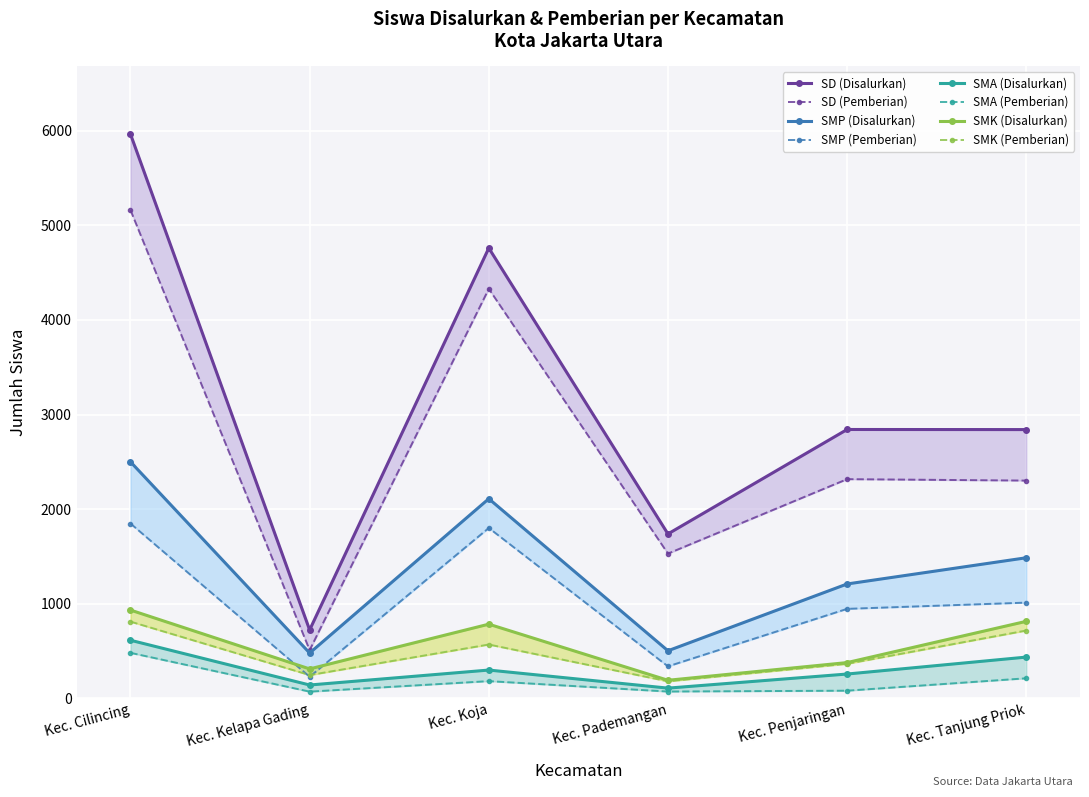

True or false: SMP and SMA intersect in this chart.

False